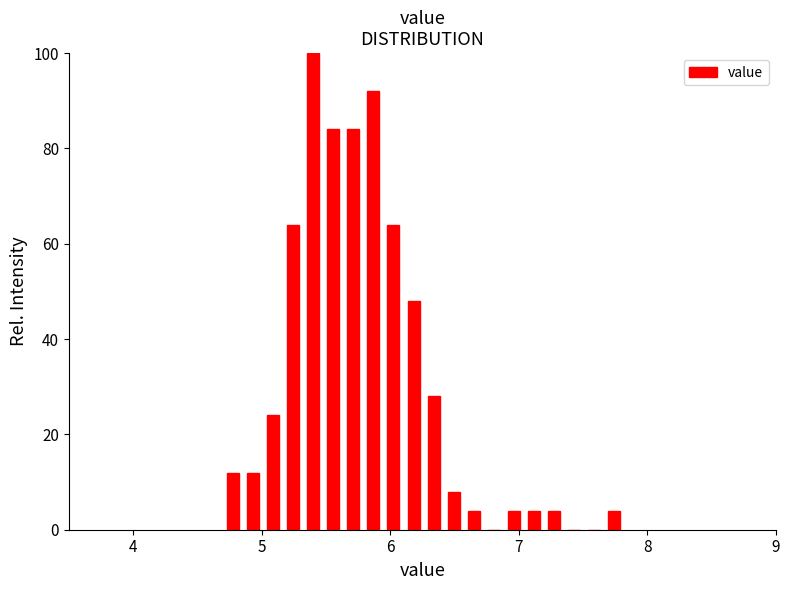

Around what value on the x-axis is the tallest bar? Give the approximate position of its centre, as read against the axis.

5.4